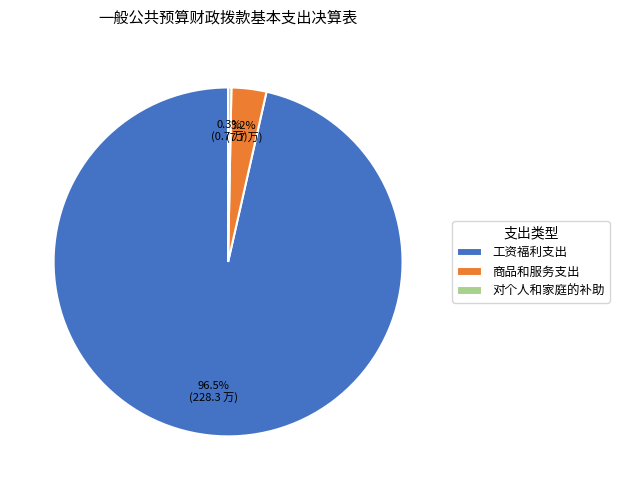

Combined, what portion of the pie is 对个人和家庭的补助 and 工资福利支出?

96.8%